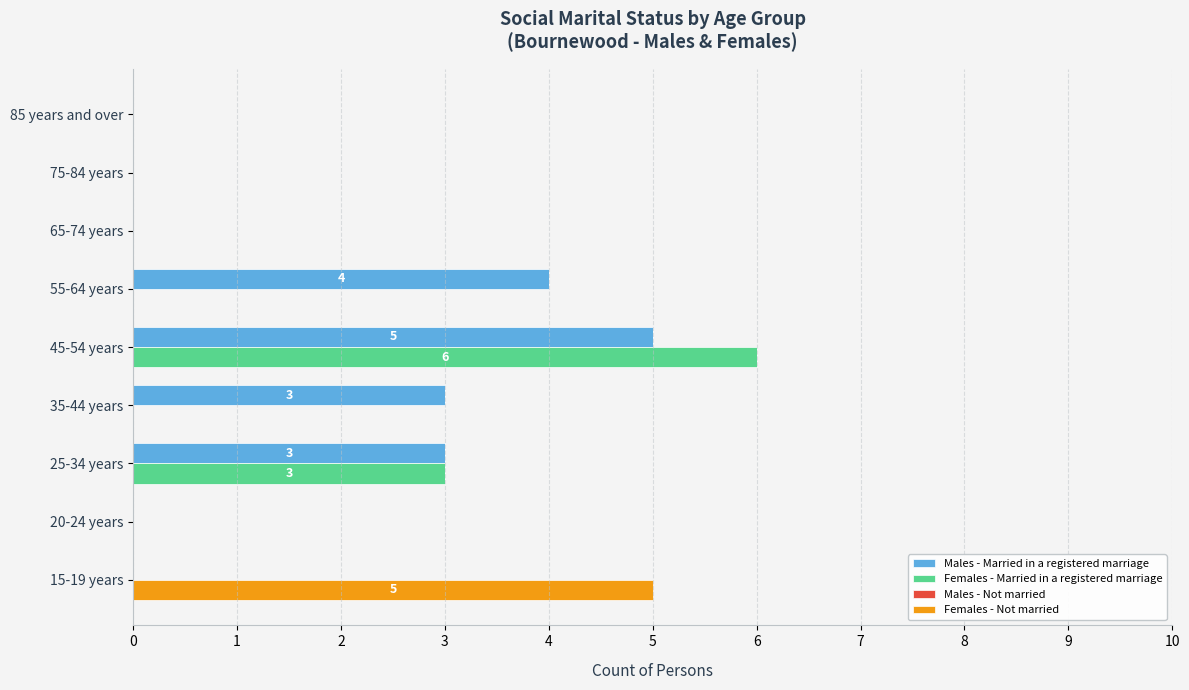

What is the spread (max minus min) of values at 4?

4.0